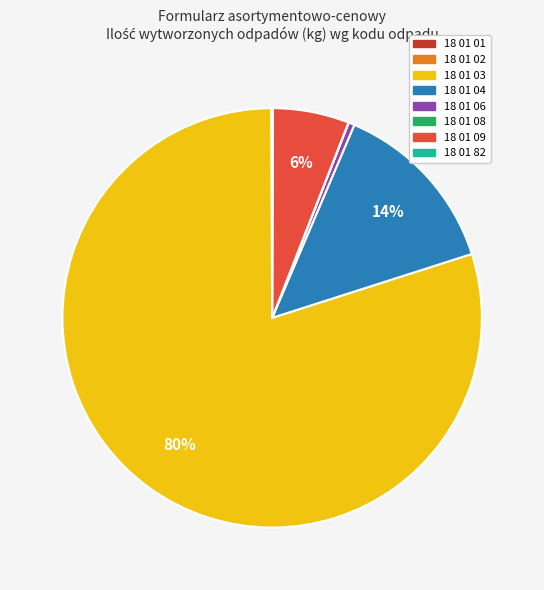

Does 18 01 03 represent more than half of the total?

Yes